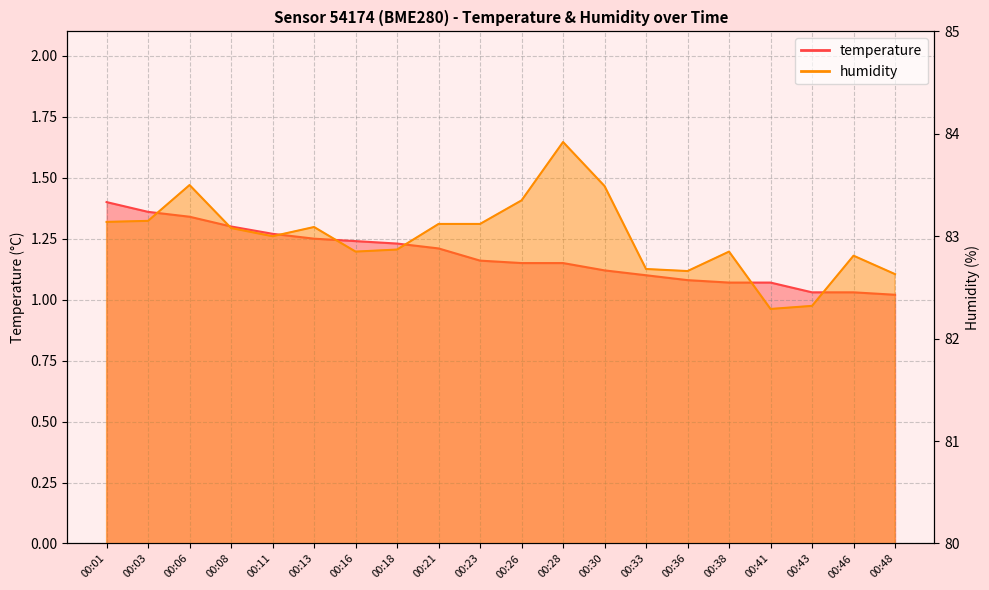

At which label does humidity reach its minimum?

00:41